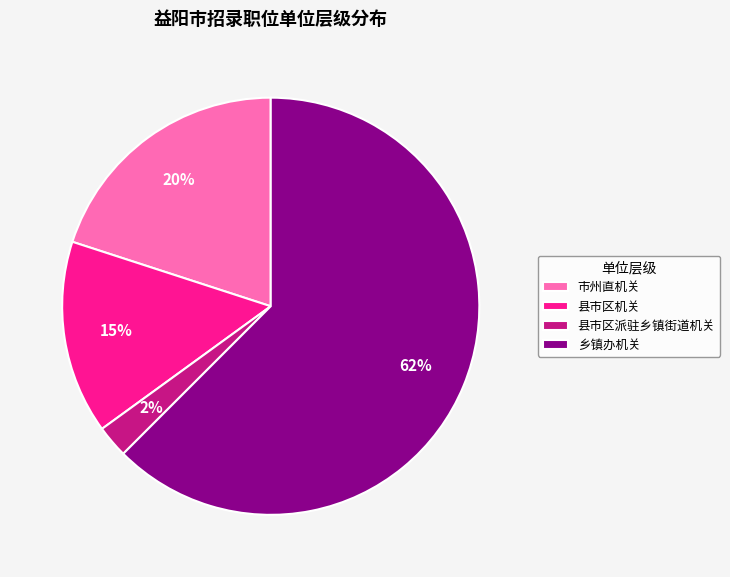

To the nearest percent, what is the average slice percentage?

25%